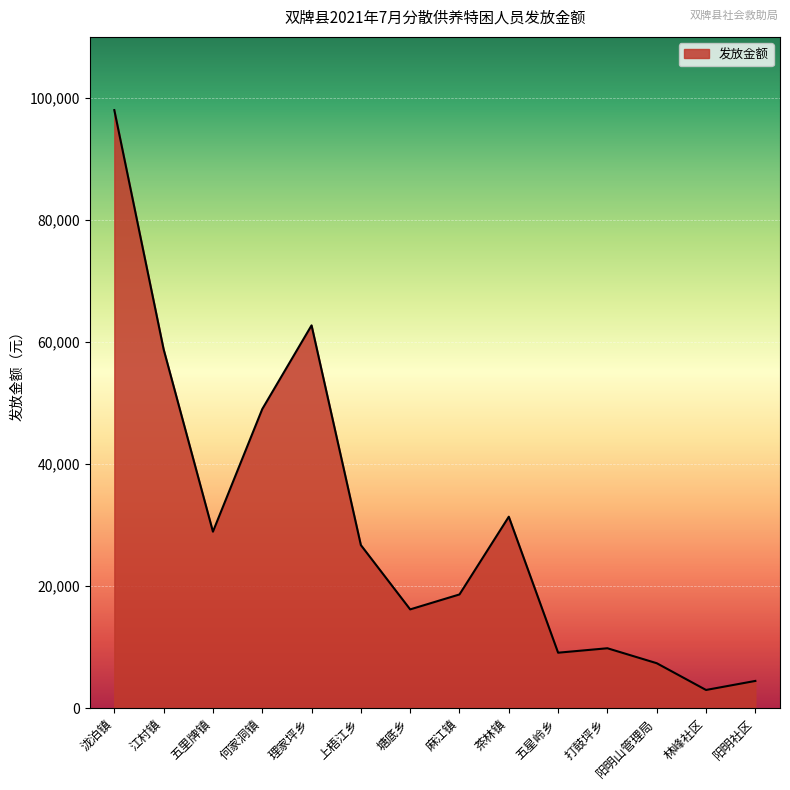

True or false: the data shows 13968 at 茶林镇.

False